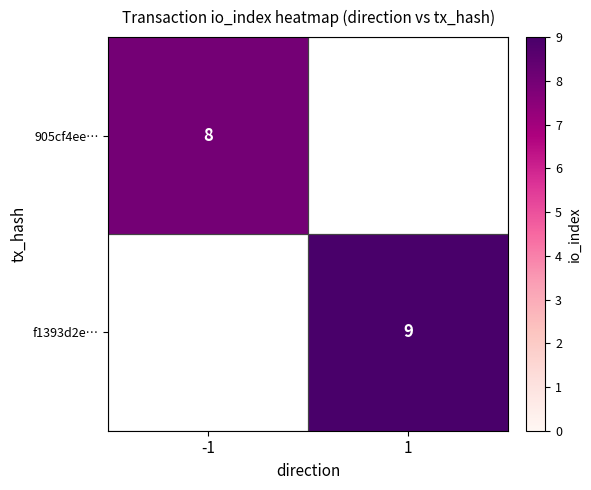

The value of f1393d2e… at 1 is 9. True or false?

True